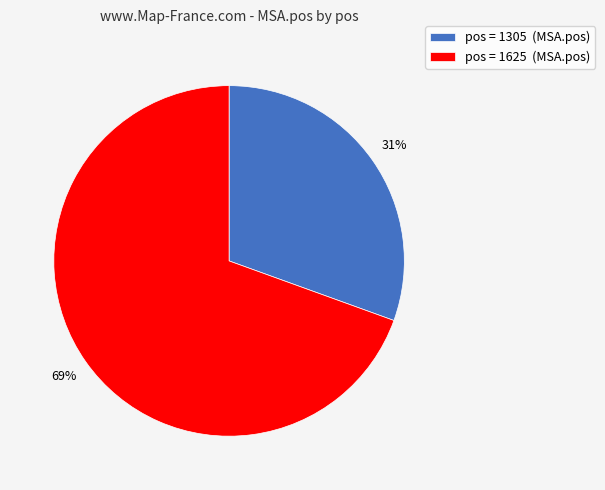

Count the number of slices in the pie.

2